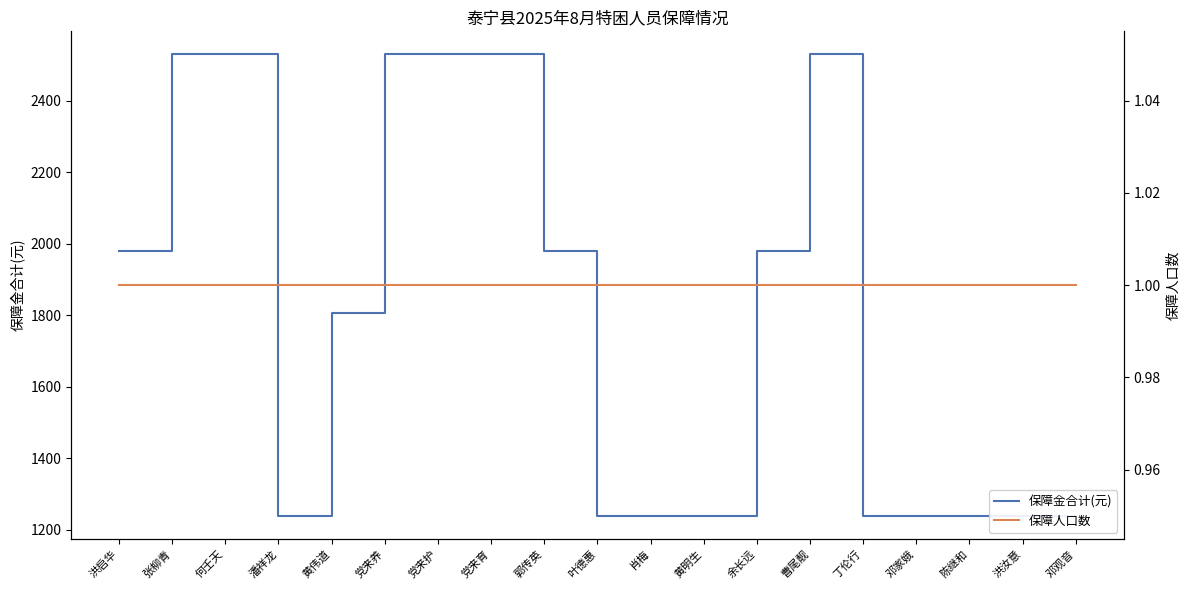

What is the maximum value for 保障金合计(元)?

2530